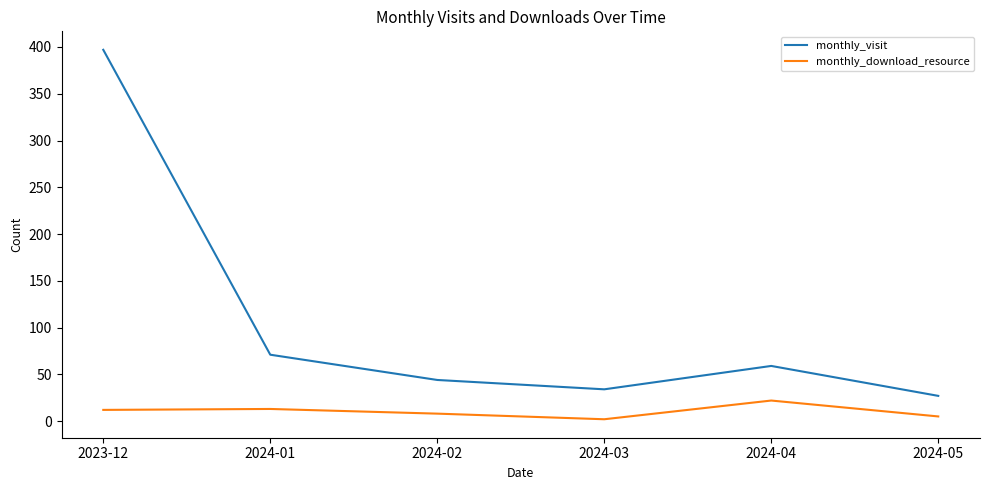

True or false: monthly_download_resource and monthly_visit intersect in this chart.

False